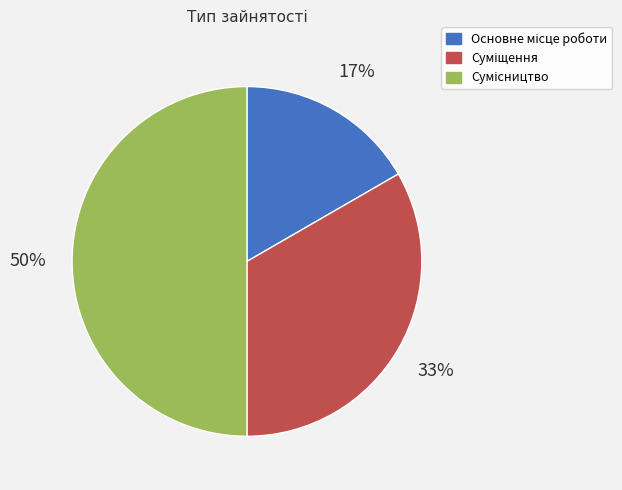

To the nearest percent, what is the average slice percentage?

33%